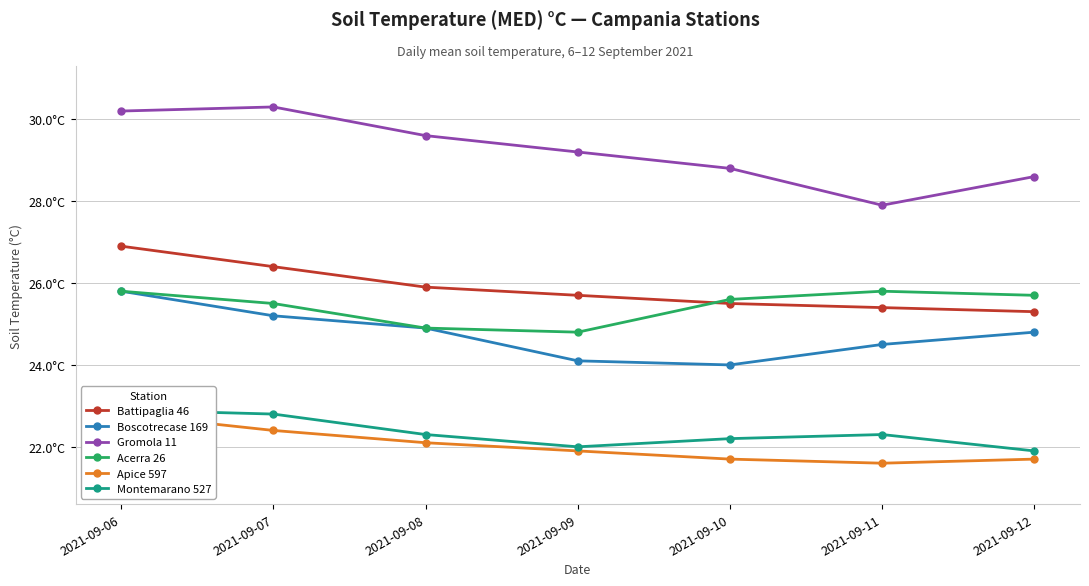

What is the difference between the maximum and minimum values in the Montemarano 527 series?

1.0